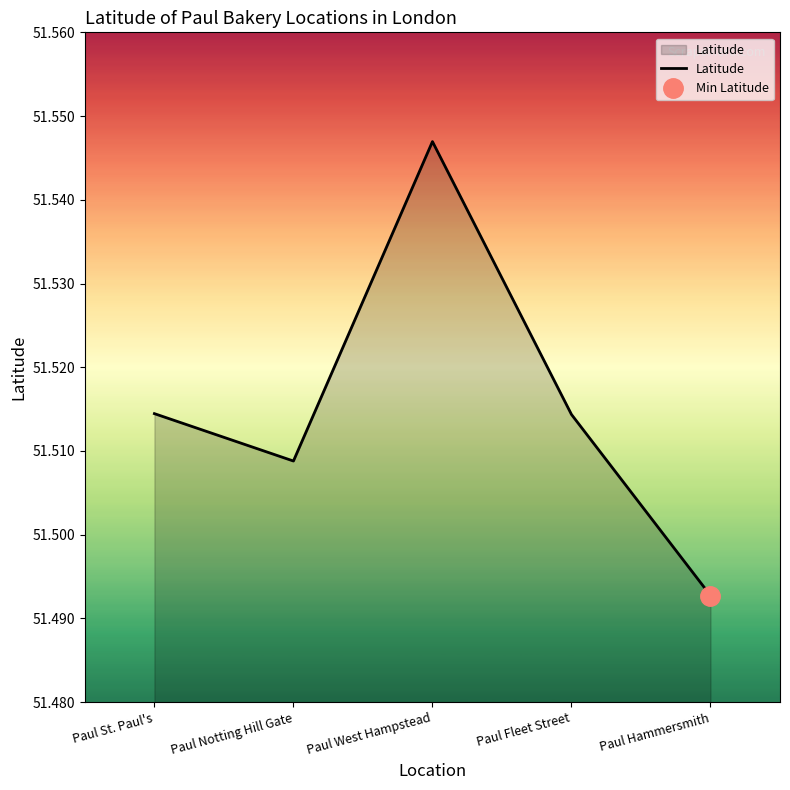

Is it true that Latitude equals 82.0 at Paul Hammersmith?

False